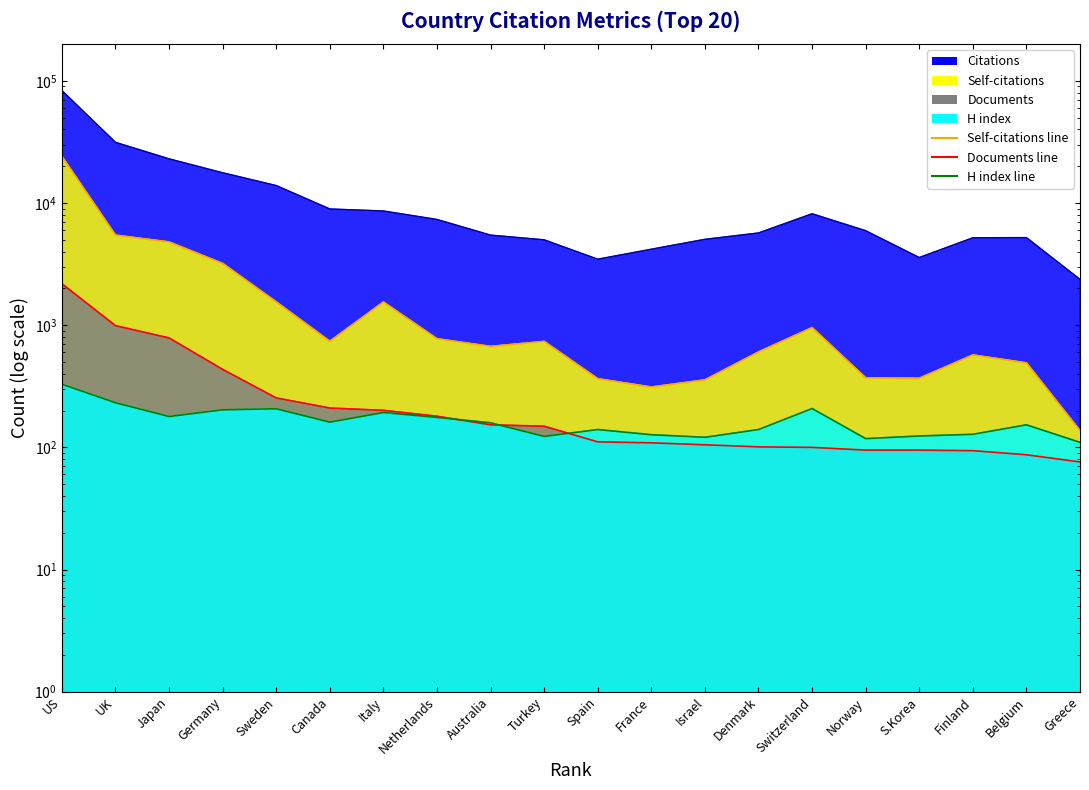

Is the value of Documents line at US greater than the value of H index line at Israel?

Yes